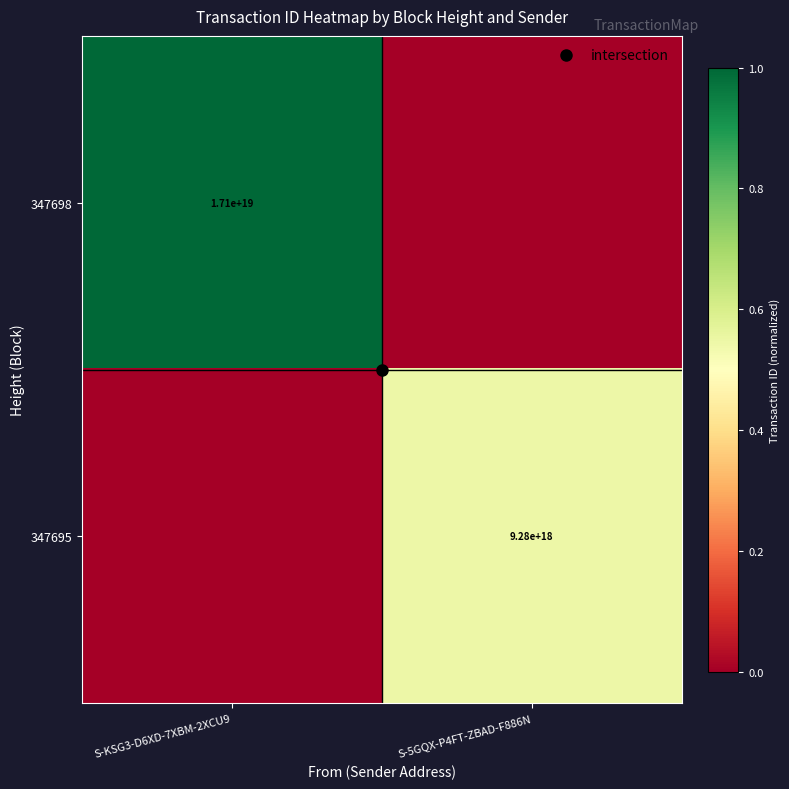

Count the number of data series in this chart.

2